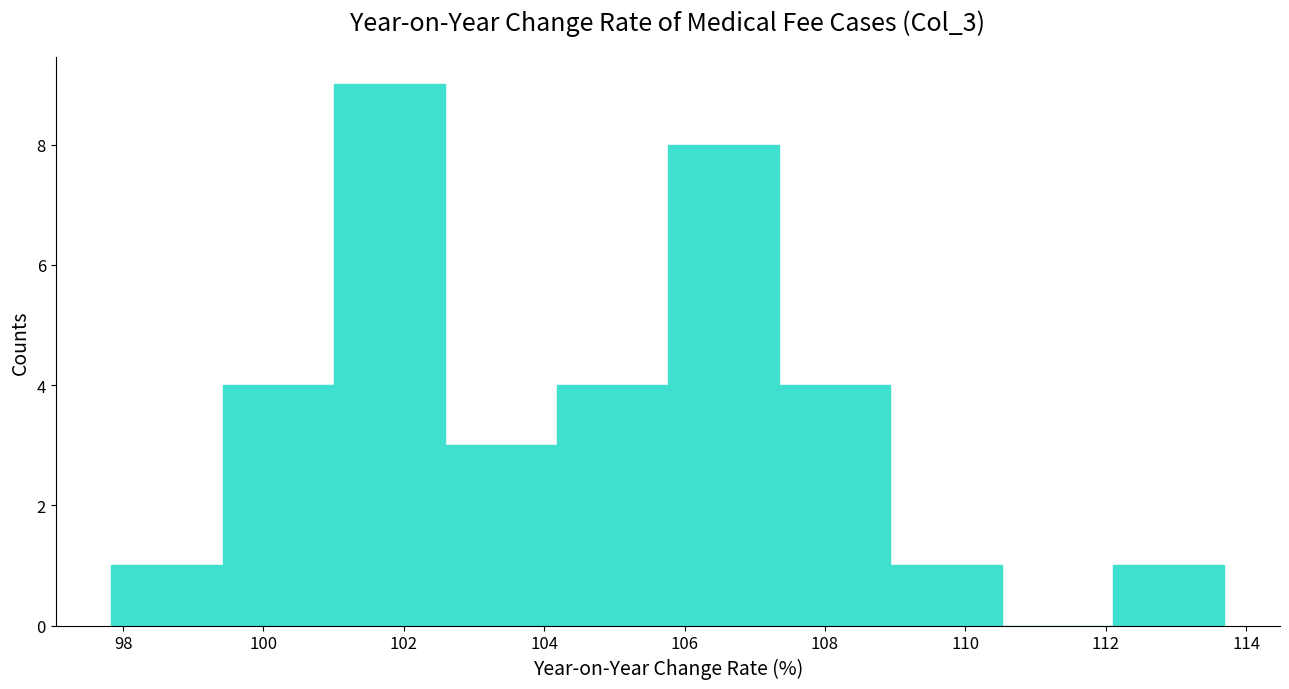

How tall is the bar that spans 102.6 to 104.2 on the x-axis? Neither the bar edges nor the heights are printed on the chart, so give them approximately, as read against the axes.

3